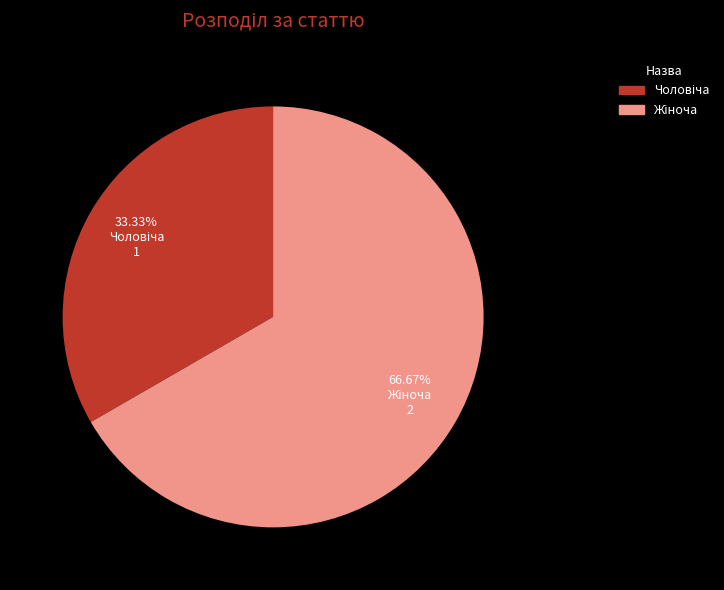

Does any single category account for the majority?

Yes